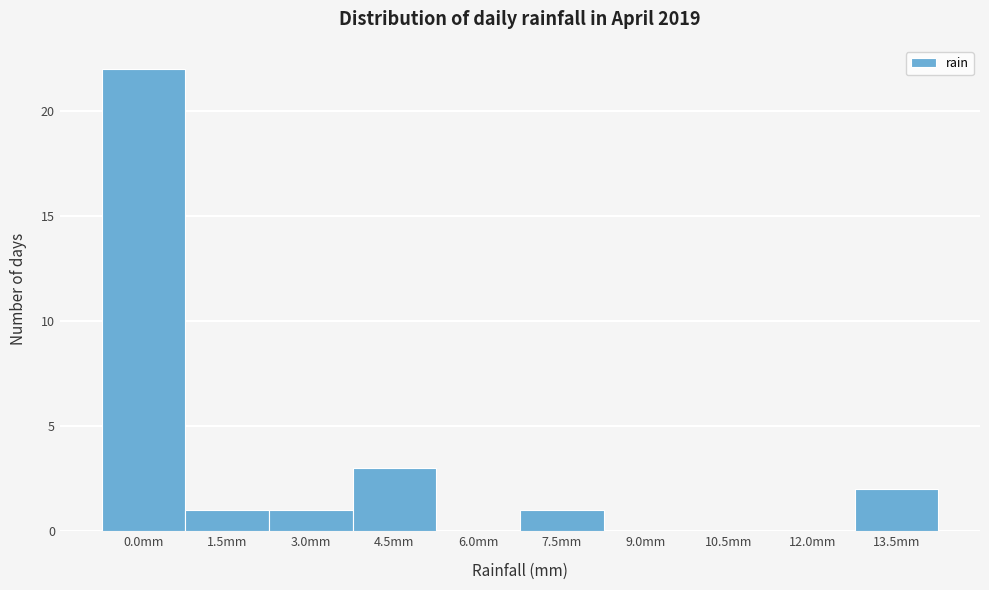

Reading left to right, transcribe all the data shown in this chart.

0.0mm=22	1.5mm=1	3.0mm=1	4.5mm=3	6.0mm=0	7.5mm=1	9.0mm=0	10.5mm=0	12.0mm=0	13.5mm=2